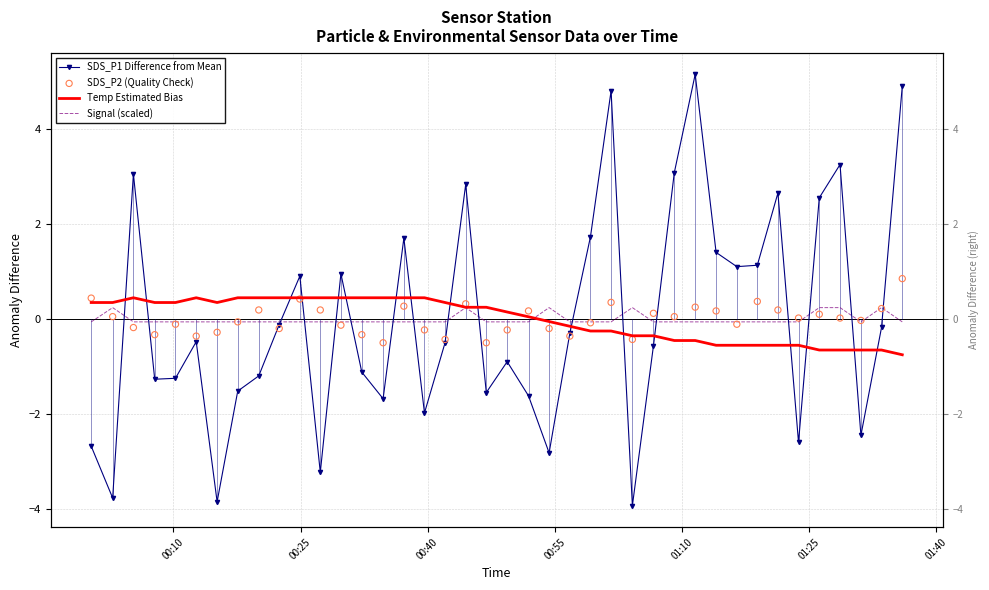

Is the value of Signal (scaled) at 20 greater than the value of SDS_P1 Difference from Mean at 22?

Yes